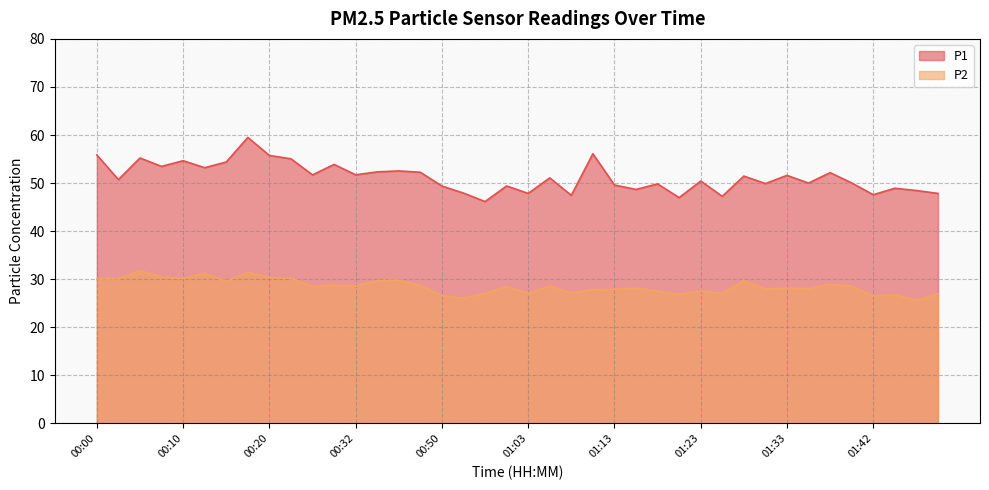

What is the greatest value displayed?

59.5